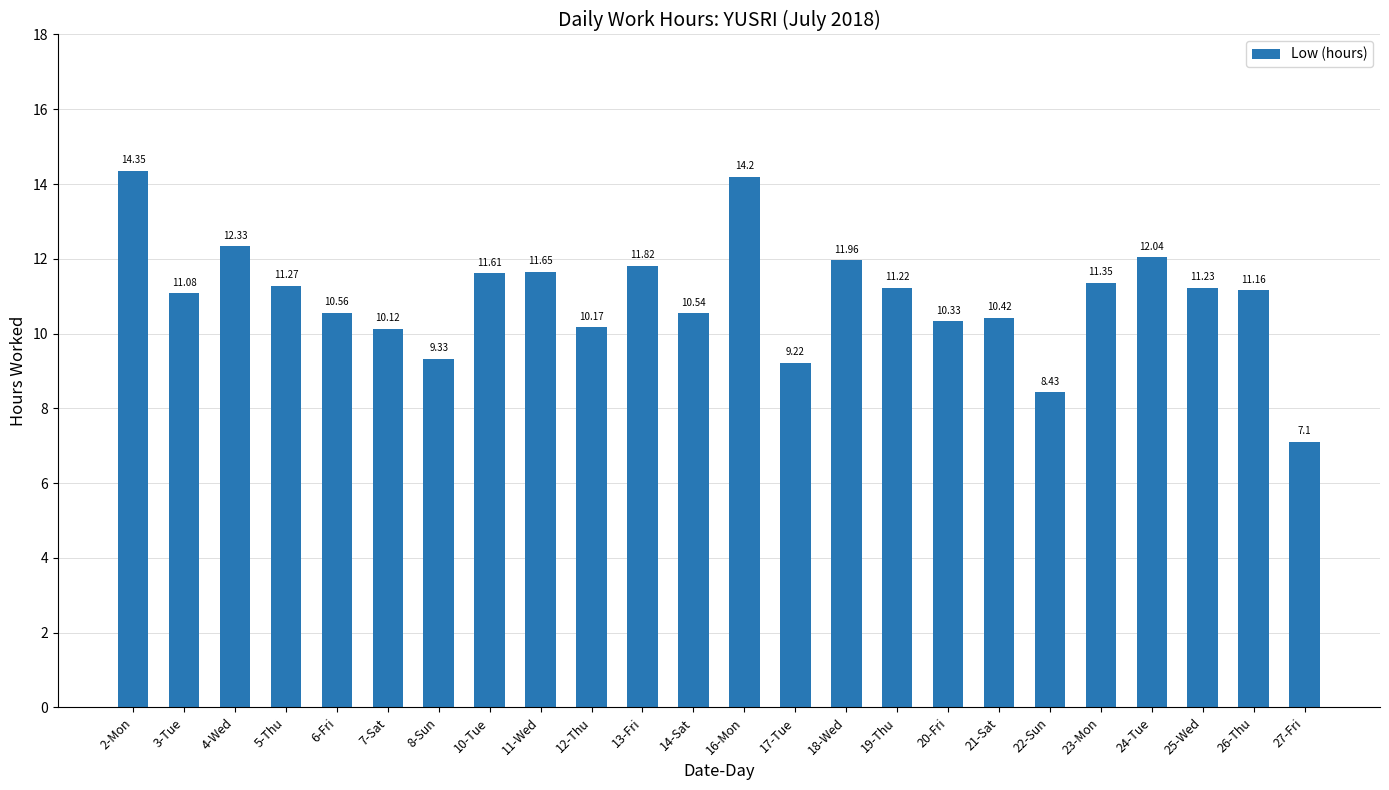

How many bars are there in total?

24